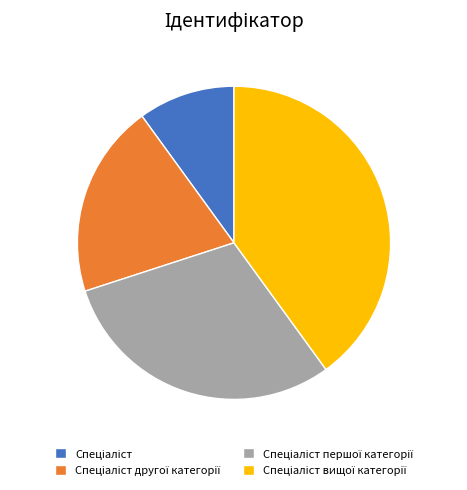

Is there any slice that represents more than half of the pie?

No